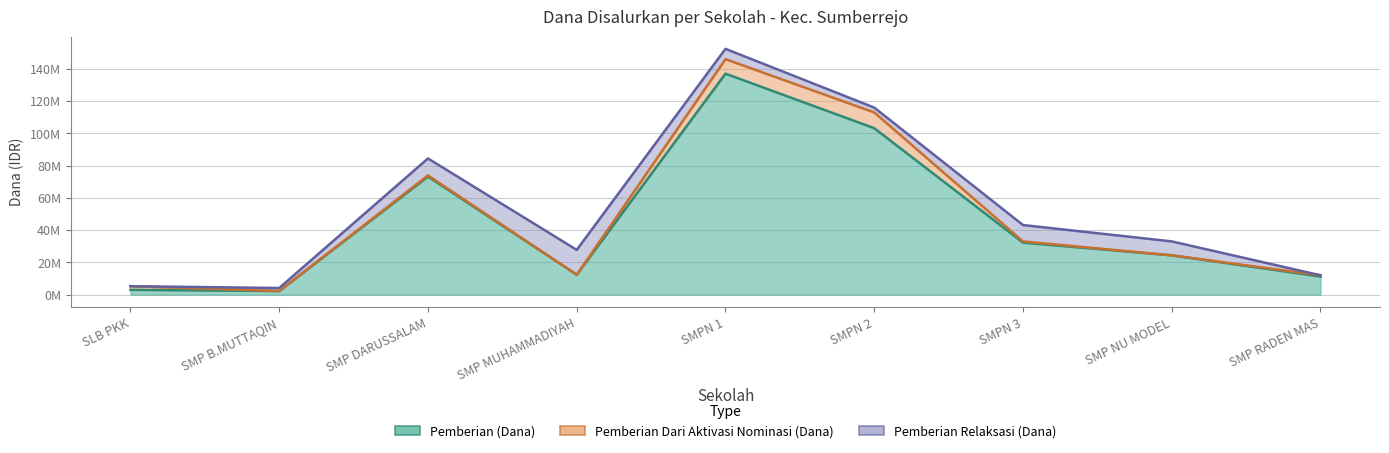

True or false: Pemberian Dari Aktivasi Nominasi (Dana) has a value of 2250000 at SLB PKK SUMBERREJO.

True